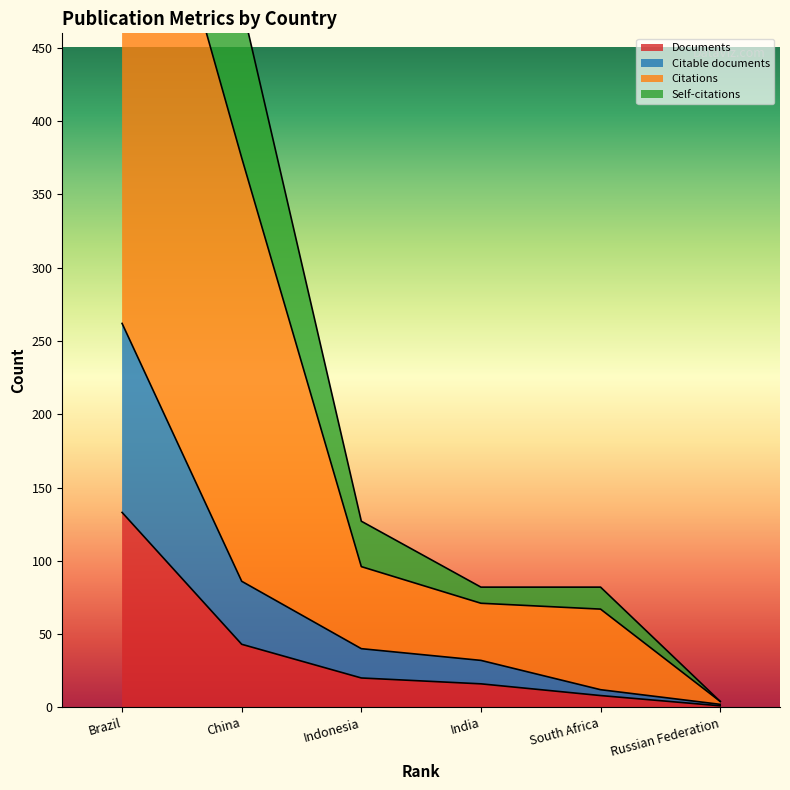

Between India and China, which is larger?

China